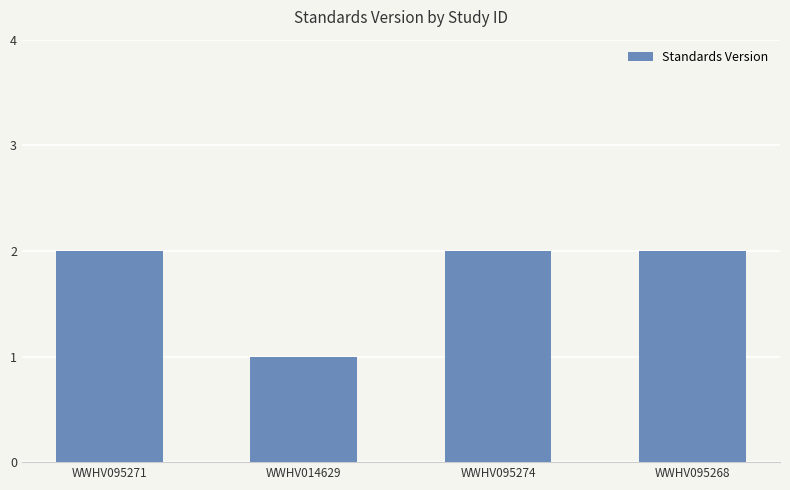

Read the value at WWHV014629.

1